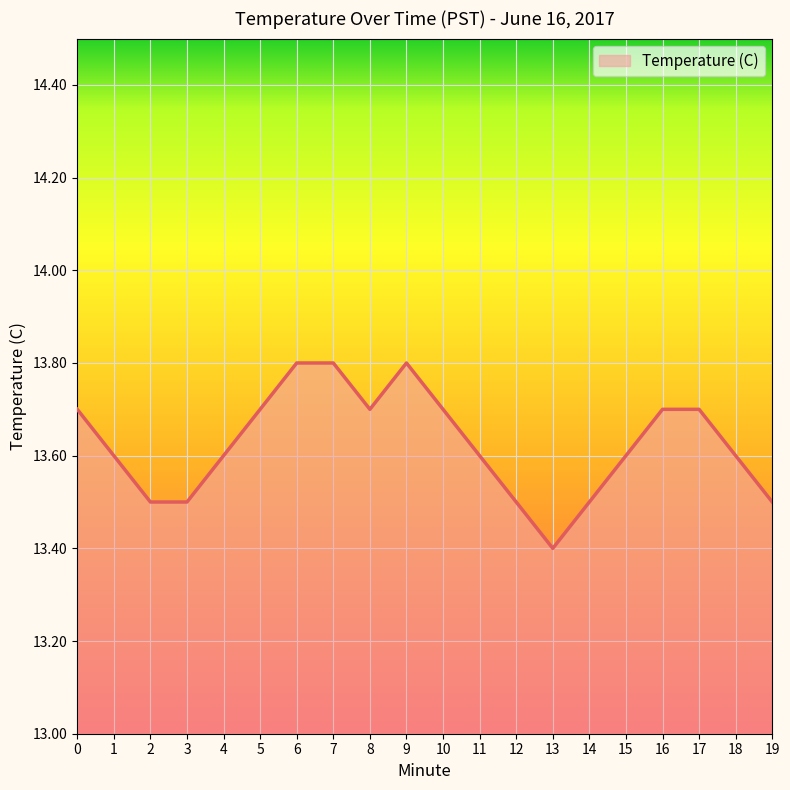

Reading left to right, list all the values displayed in this chart.

0=13.7	1=13.6	2=13.5	3=13.5	4=13.6	5=13.7	6=13.8	7=13.8	8=13.7	9=13.8	10=13.7	11=13.6	12=13.5	13=13.4	14=13.5	15=13.6	16=13.7	17=13.7	18=13.6	19=13.5